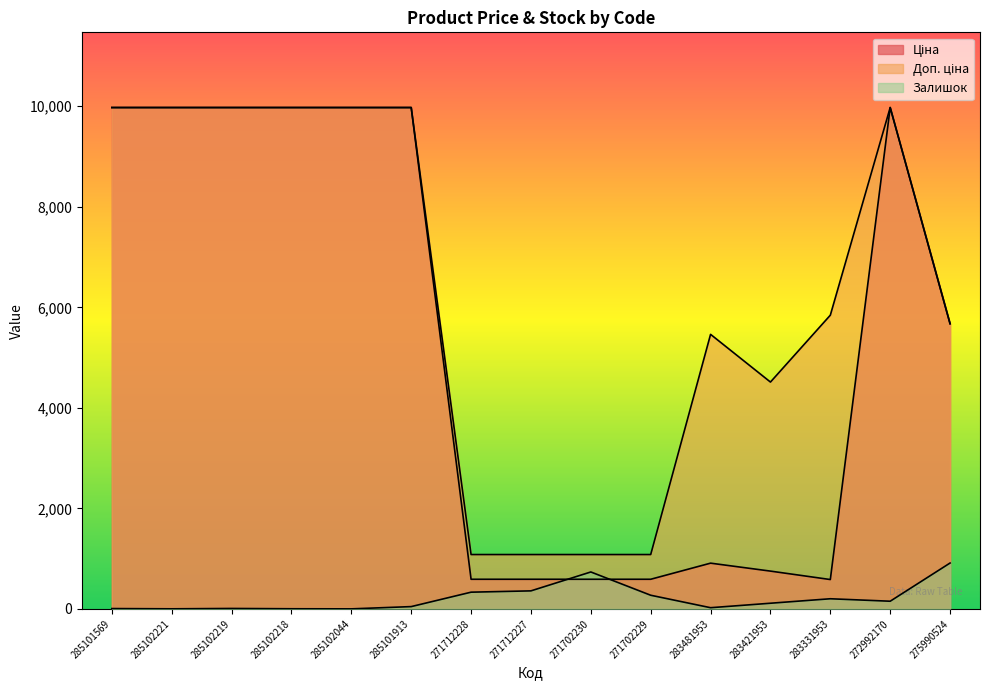

What is the value of the Ціна point at the 3rd from the left?

9975.0